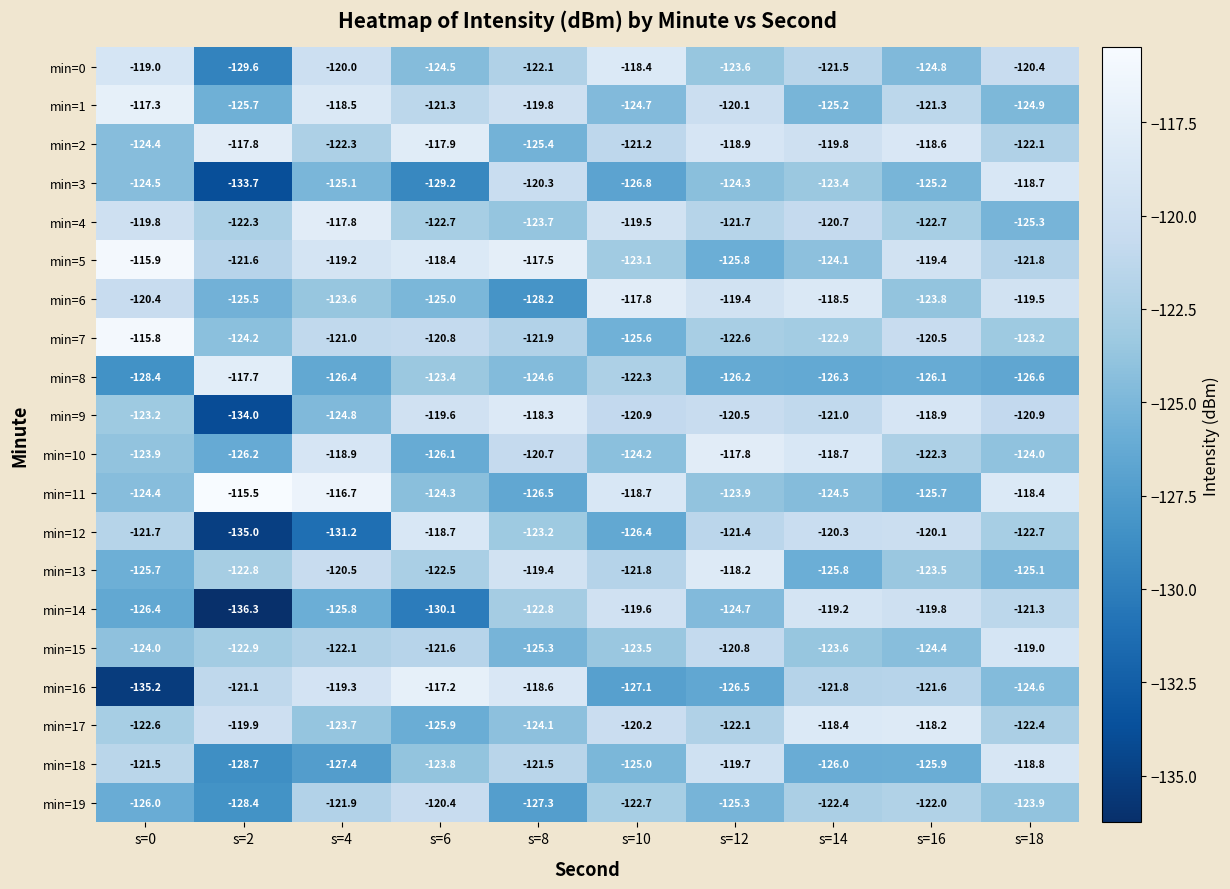

What is the spread (max minus min) of values at s=0?

19.4